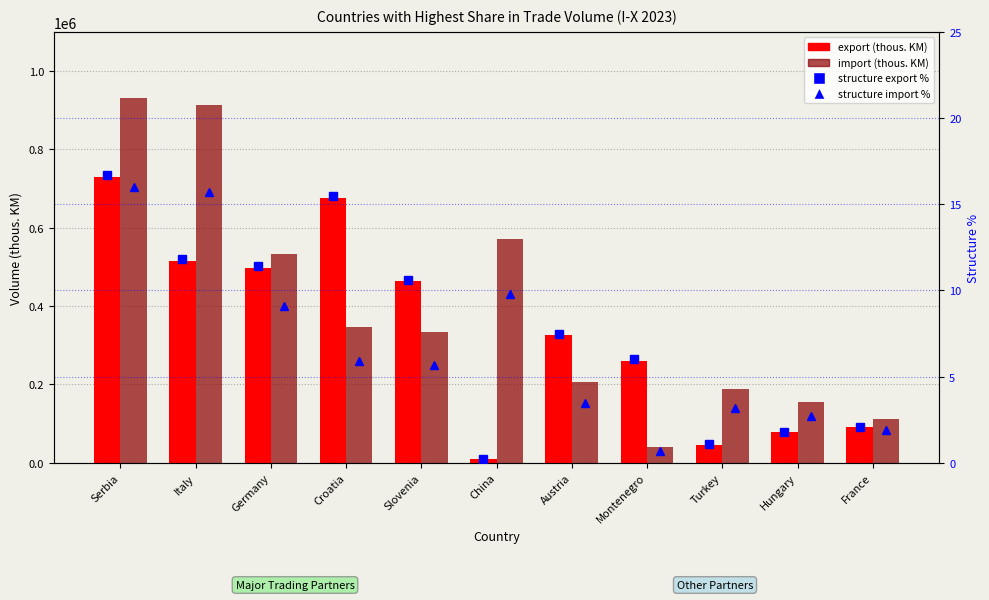

Rank the series at China from lowest to highest value.

structure export %, structure import %, export, import